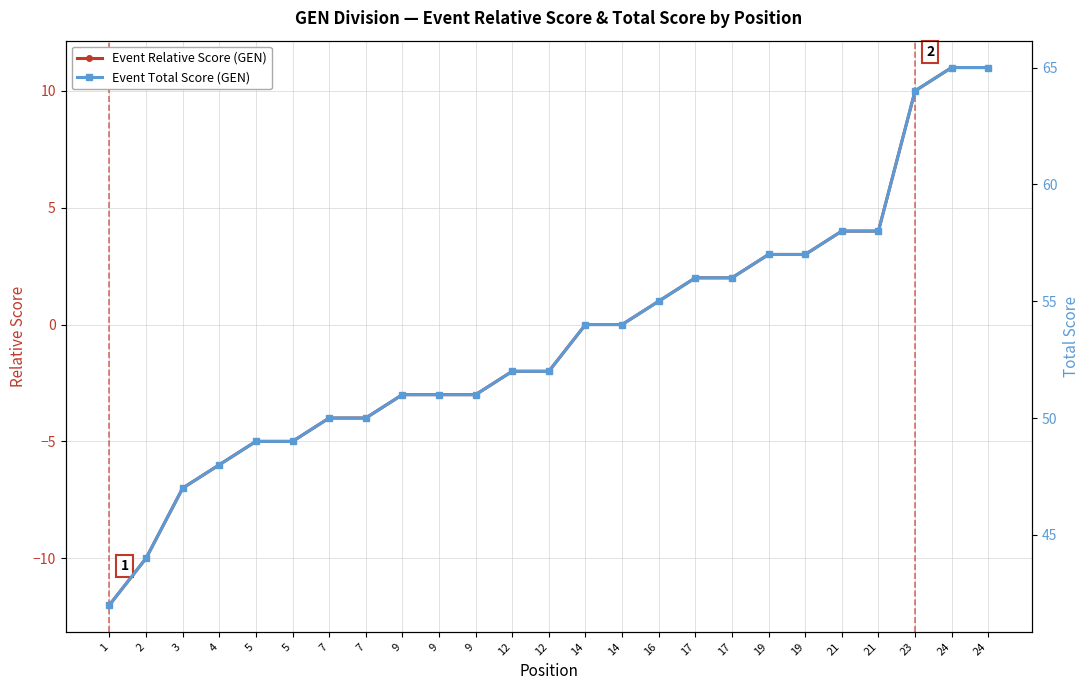

Where does the Event Total Score (GEN) series first go above 52?

14